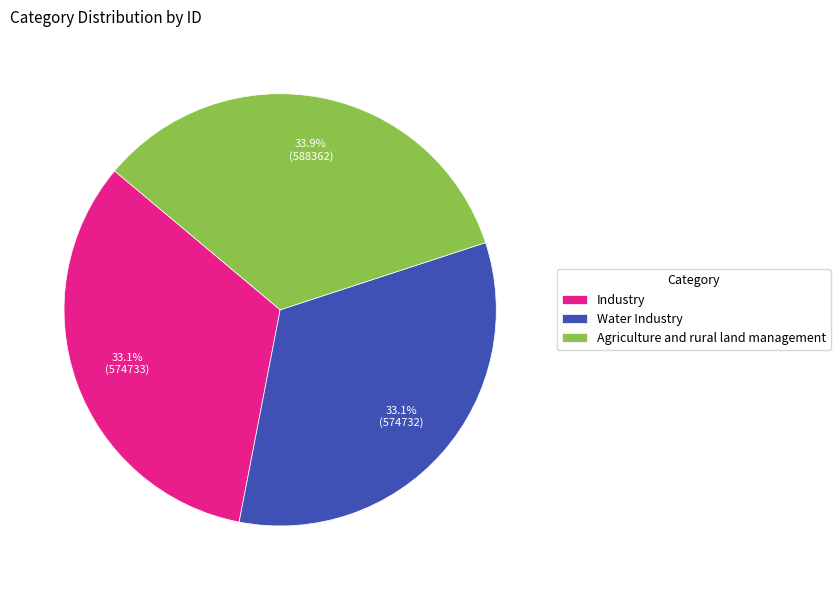

Which slice is the largest?

Agriculture and rural land management